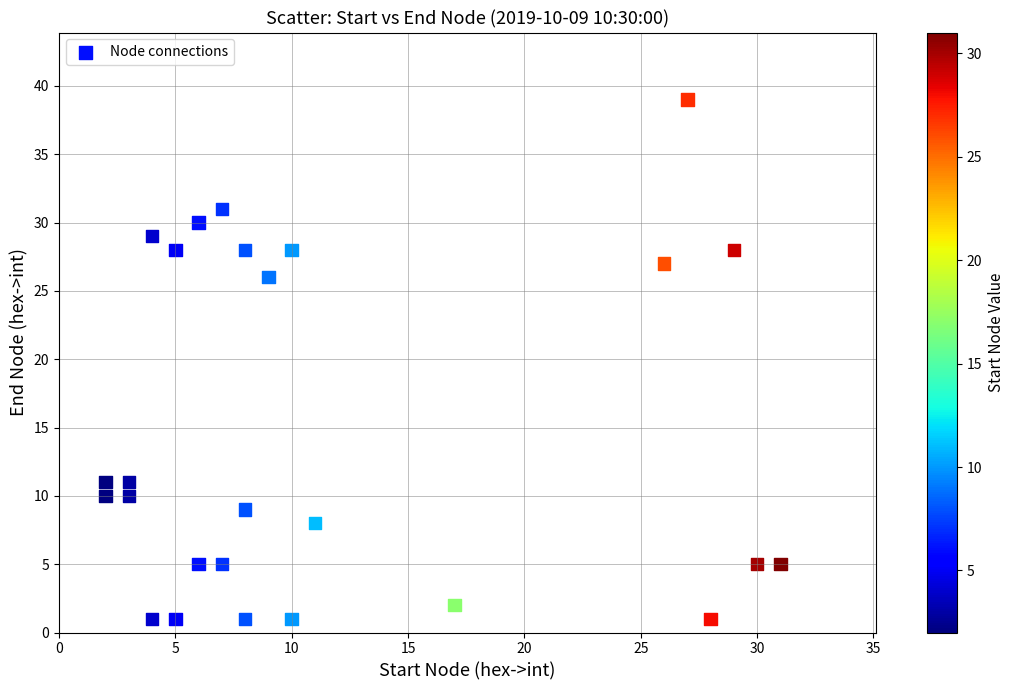

What is the range of X values (max minus min)?

29